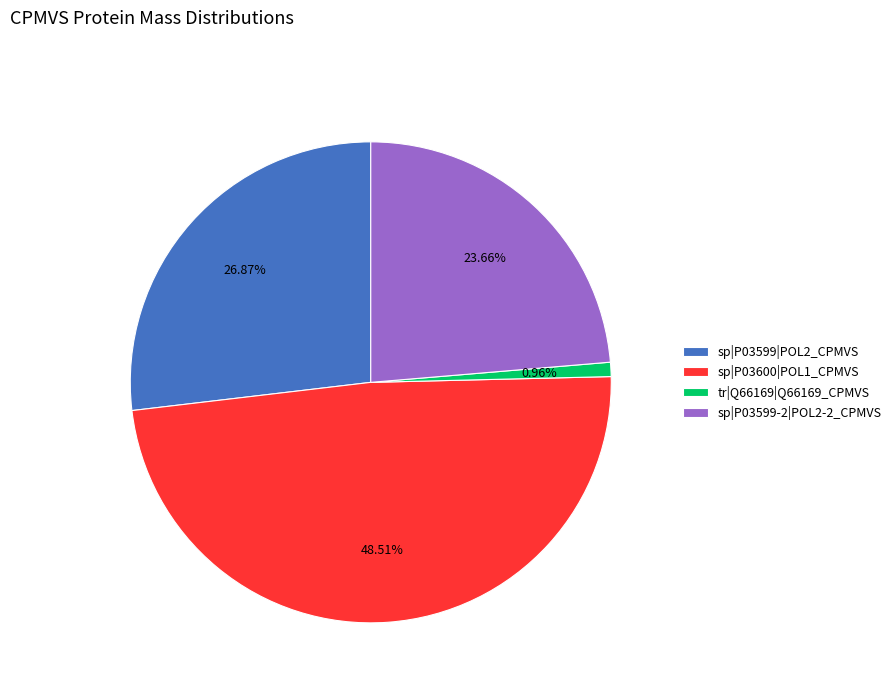

To the nearest percent, what is the combined percentage of tr|Q66169|Q66169_CPMVS and sp|P03599|POL2_CPMVS?

28%